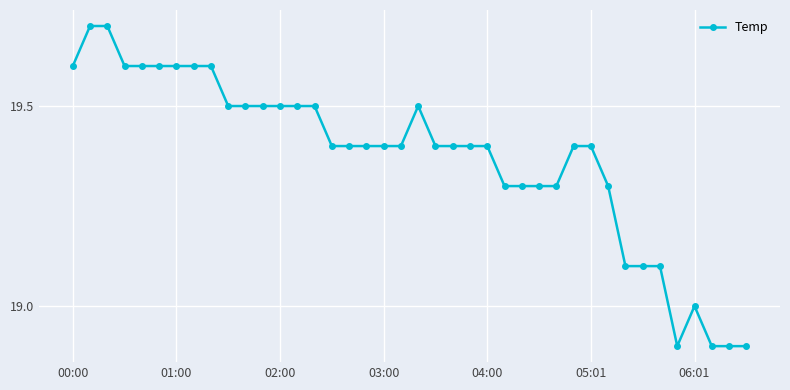

True or false: there are more than 1 points higher than both neighbors.

True